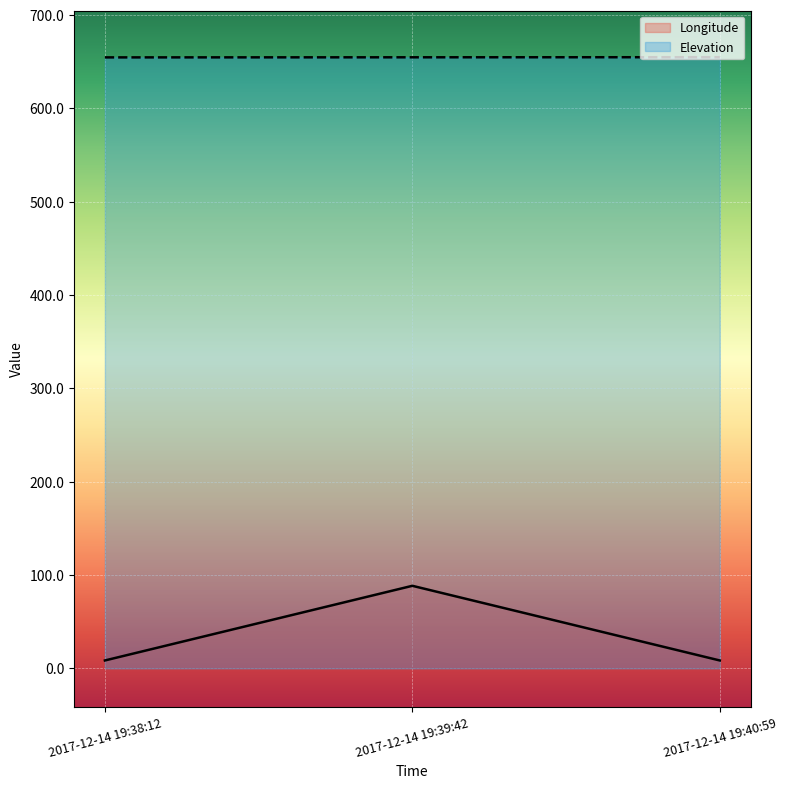

Which series has the widest spread of values?

Longitude